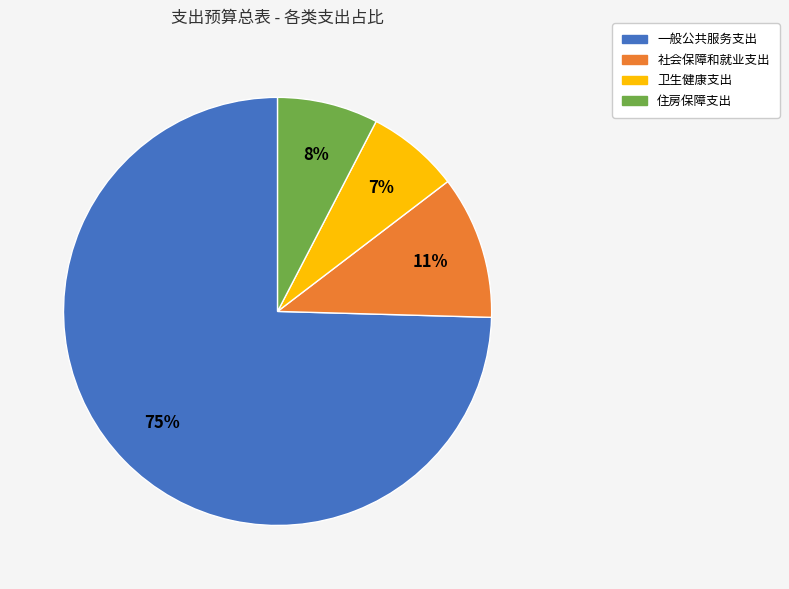

To the nearest percent, what is the combined percentage of 一般公共服务支出 and 社会保障和就业支出?

85%